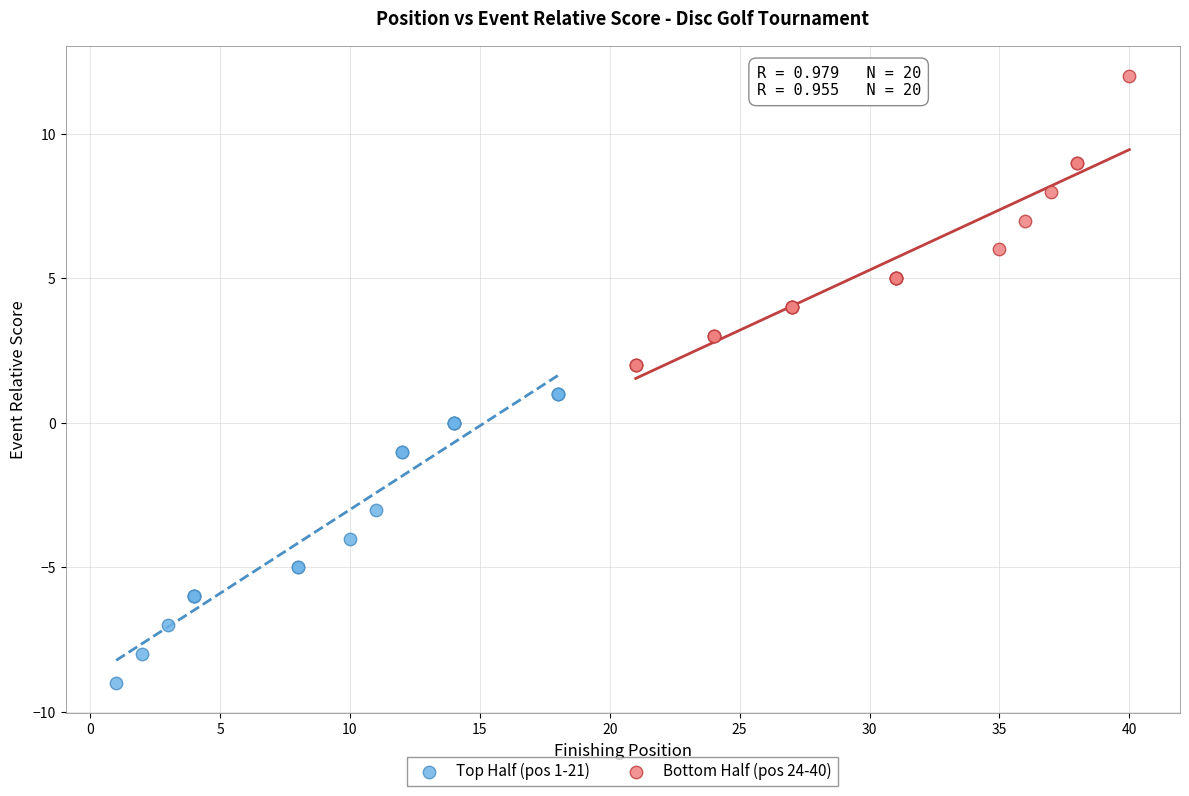

Which series reaches the minimum Y coordinate?

Top Half (pos 1-21)